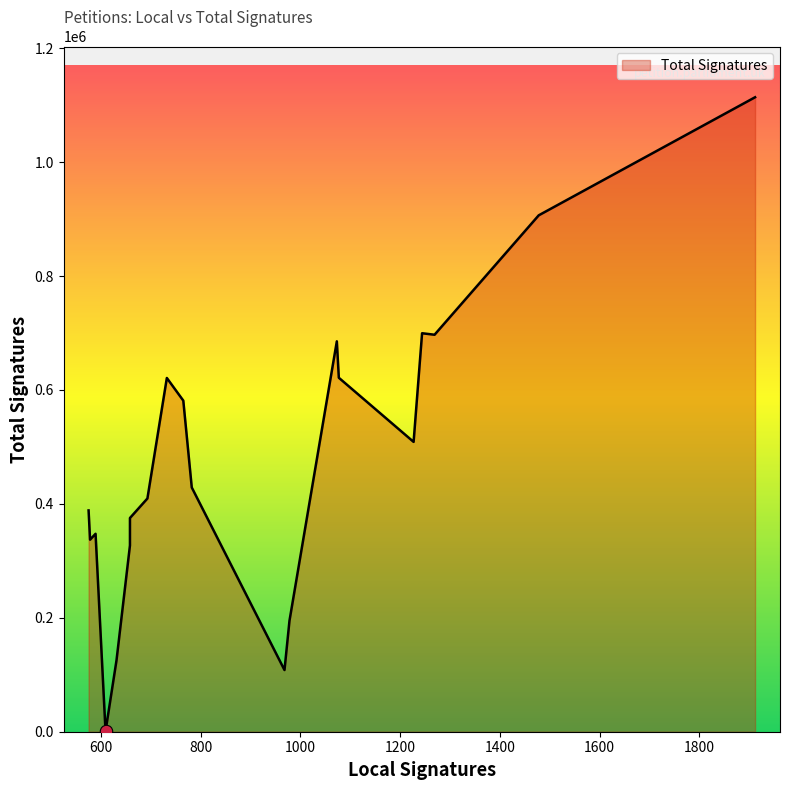

What is the change in value from 9 to 12?

-19315